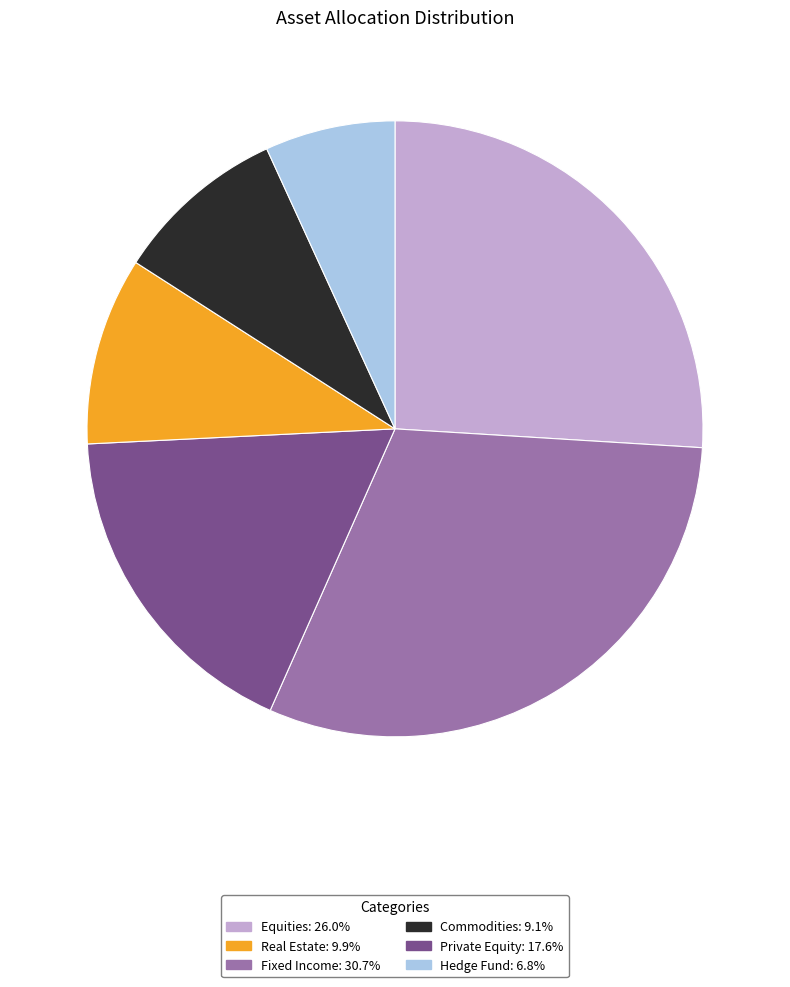

Does any single category account for the majority?

No